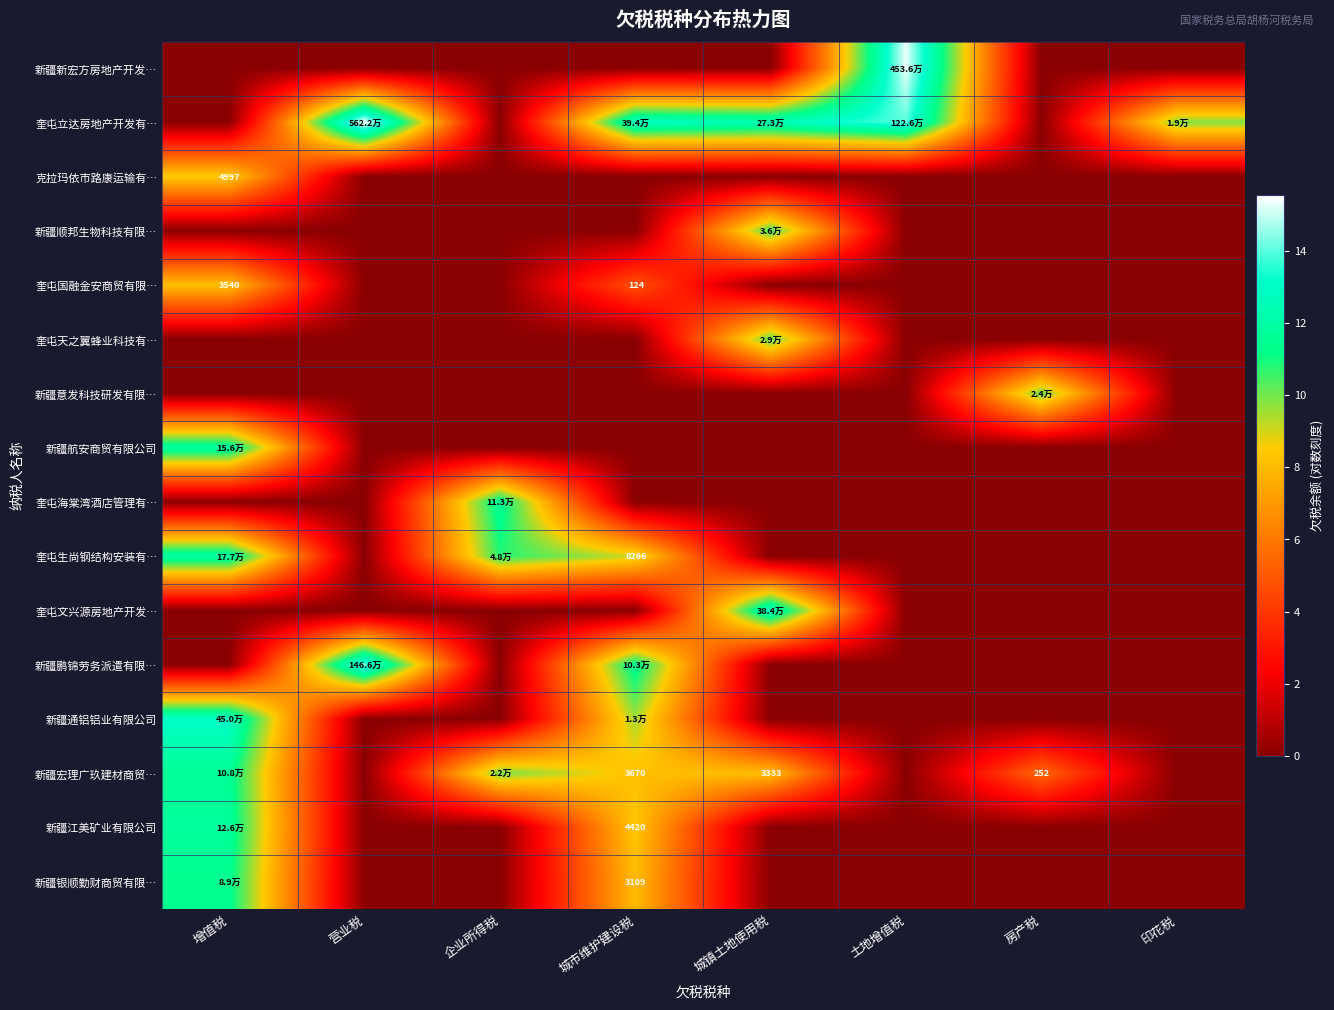

Which label corresponds to the smallest value in the chart?

增值税